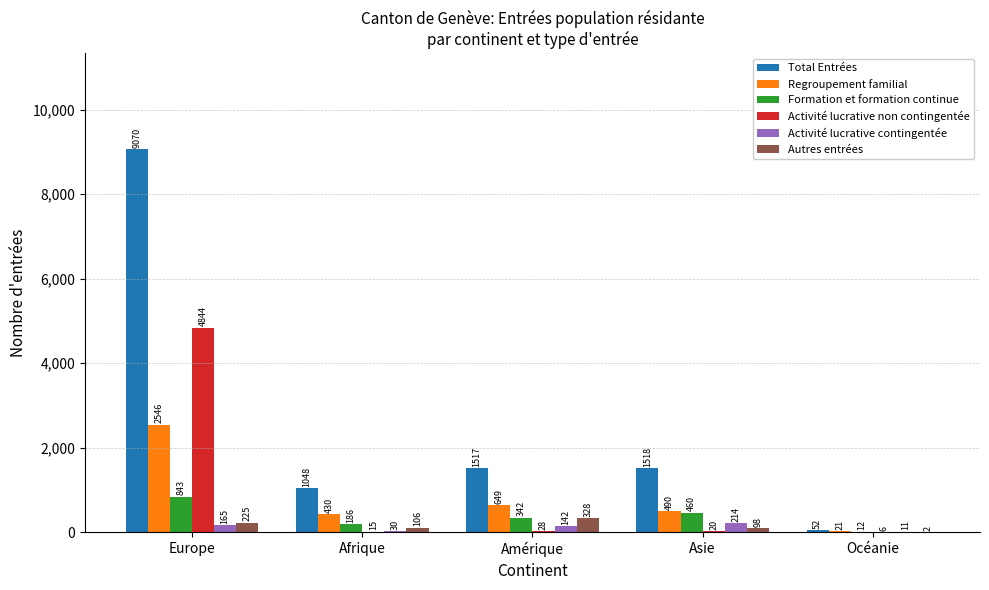

Reading left to right, list all the values displayed in this chart.

Total Entrées: Europe=9070	Afrique=1048	Amérique=1517	Asie=1518	Océanie=52
Regroupement familial: Europe=2546	Afrique=430	Amérique=649	Asie=490	Océanie=21
Formation et formation continue: Europe=843	Afrique=186	Amérique=342	Asie=460	Océanie=12
Activité lucrative non contingentée: Europe=4844	Afrique=15	Amérique=28	Asie=20	Océanie=6
Activité lucrative contingentée: Europe=165	Afrique=30	Amérique=142	Asie=214	Océanie=11
Autres entrées: Europe=225	Afrique=106	Amérique=328	Asie=98	Océanie=2